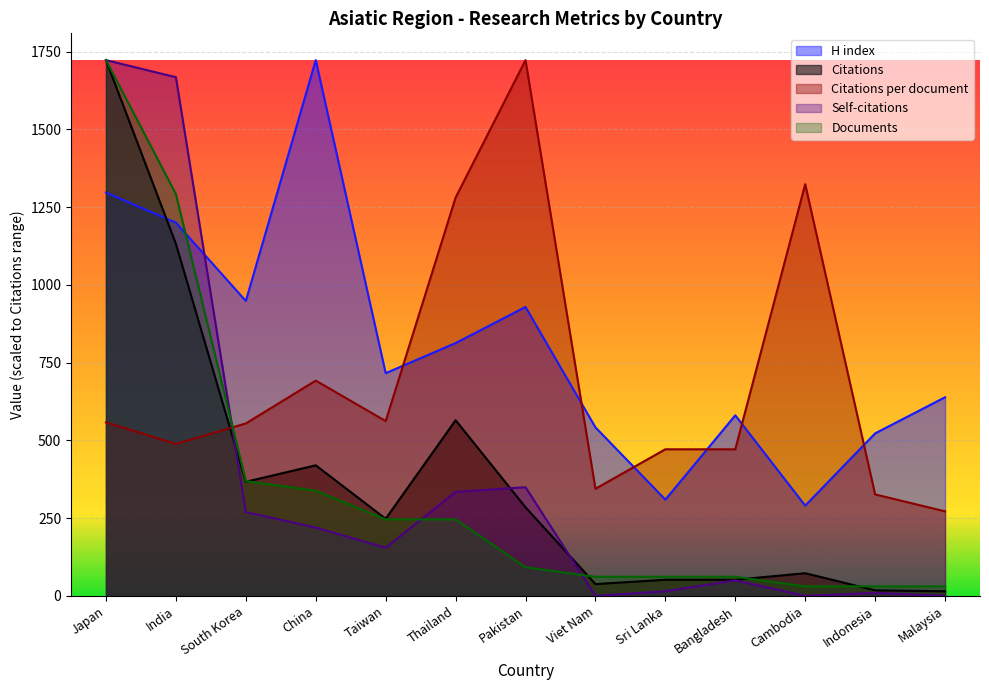

Is it true that Self-citations equals 219.7 at China?

True